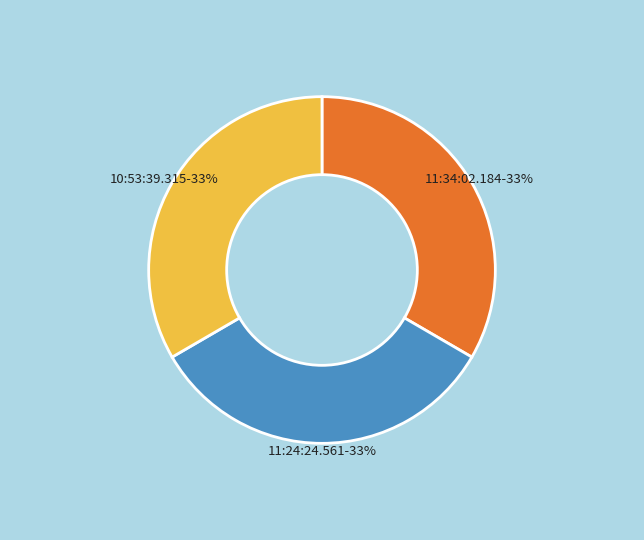

Do 10:53:39.315 and 11:34:02.184 together represent more than half of the pie?

Yes